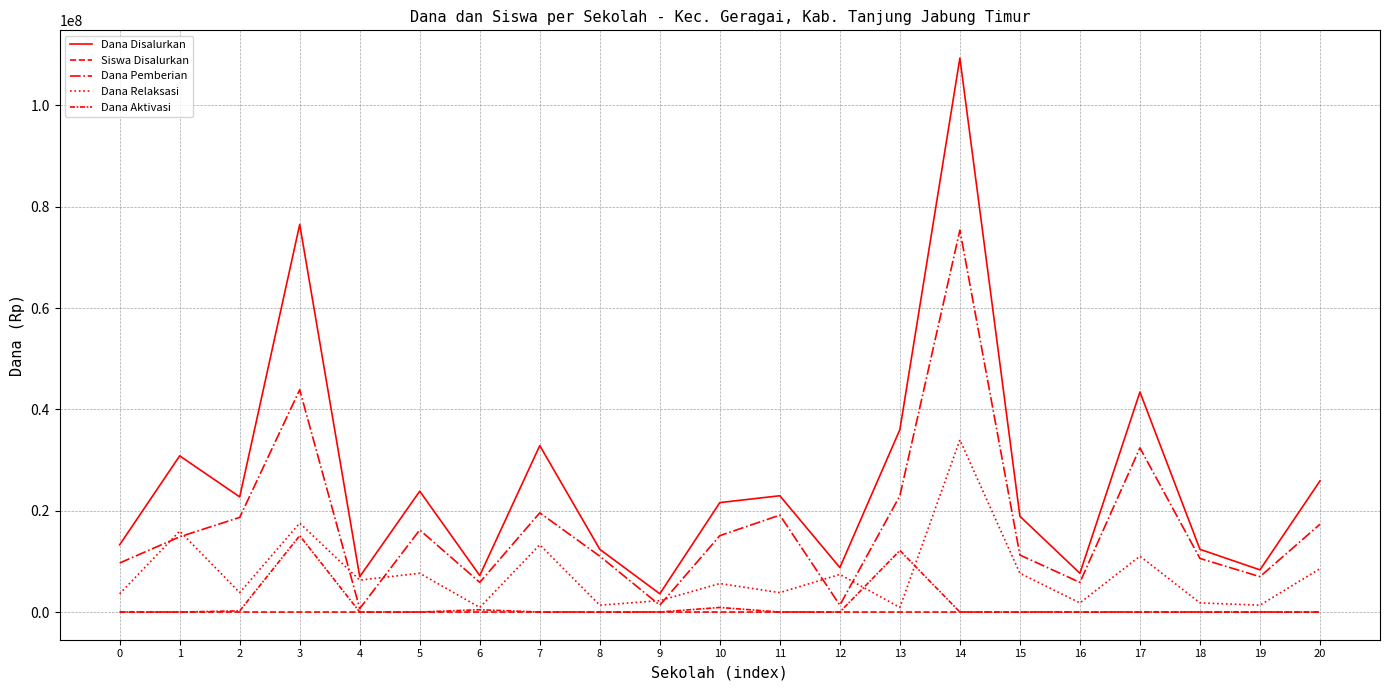

Does the chart display data point markers on the line(s)?

No